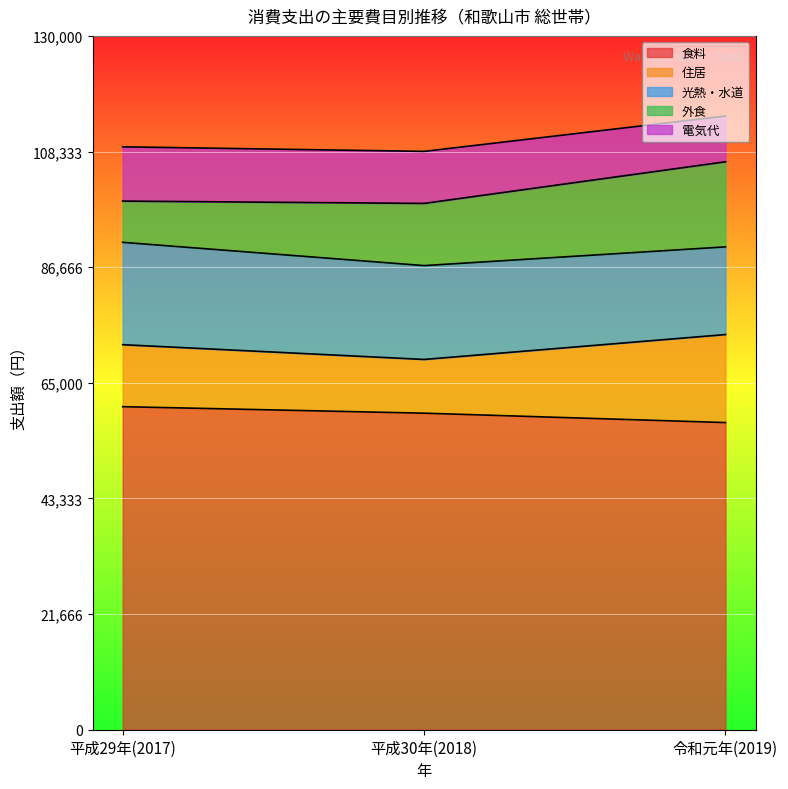

How many lines are shown in the chart?

5